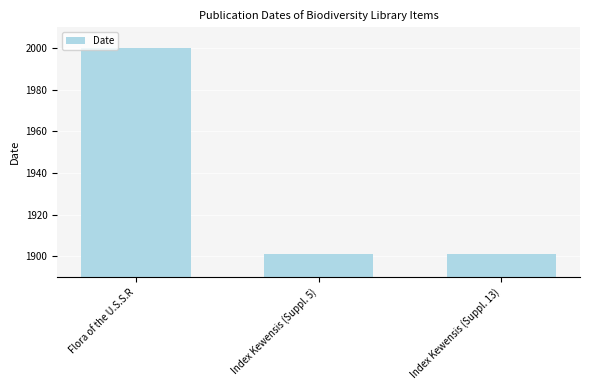

Count the number of data series in this chart.

1